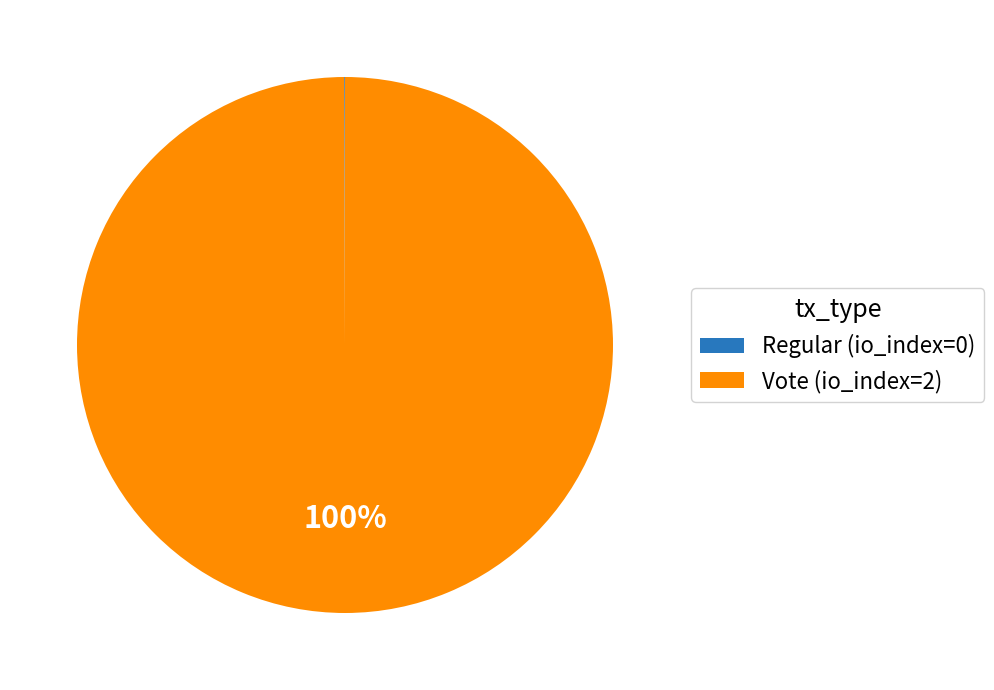

What is the largest slice in the pie chart?

Vote (io_index=2)